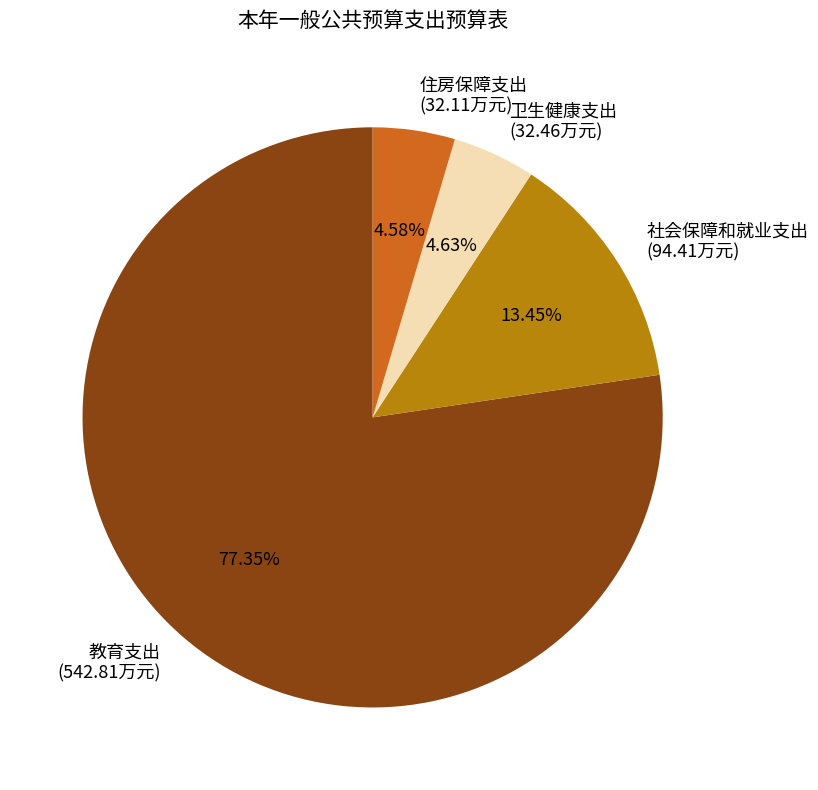

Is it true that 社会保障和就业支出 is 13% of the pie?

True